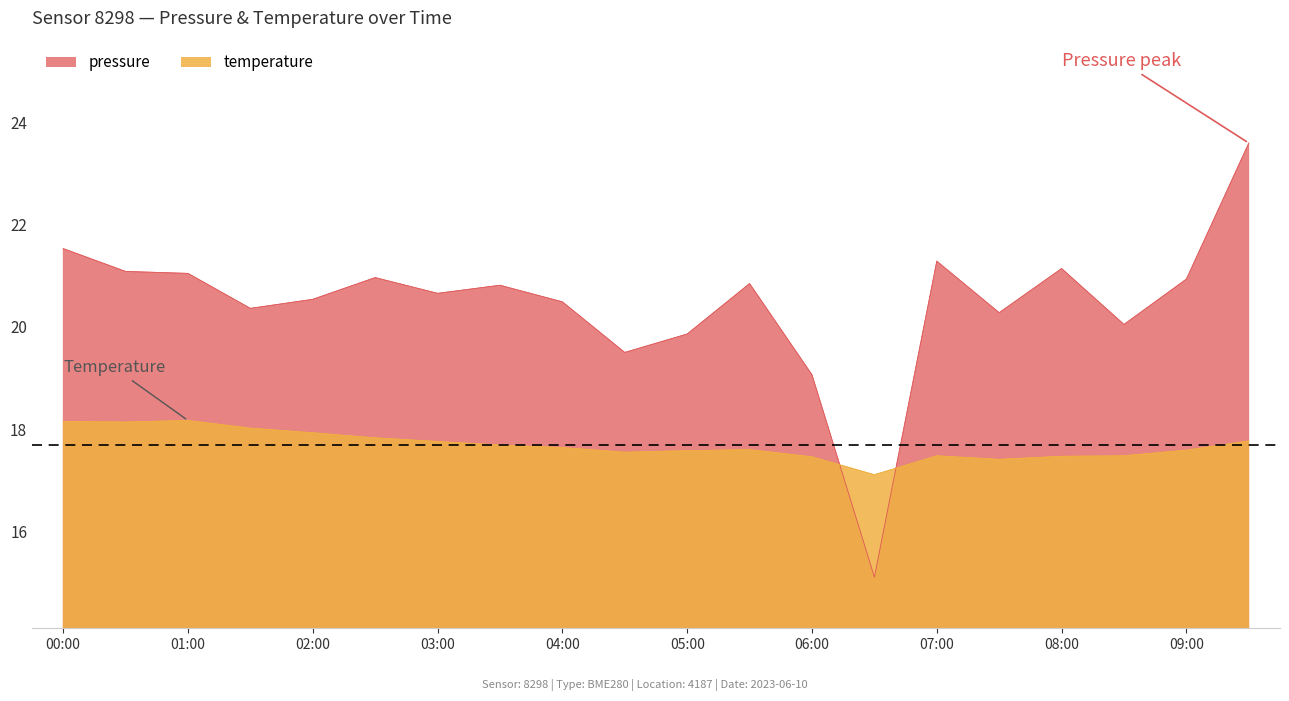

How many values in the pressure series exceed 20?

16